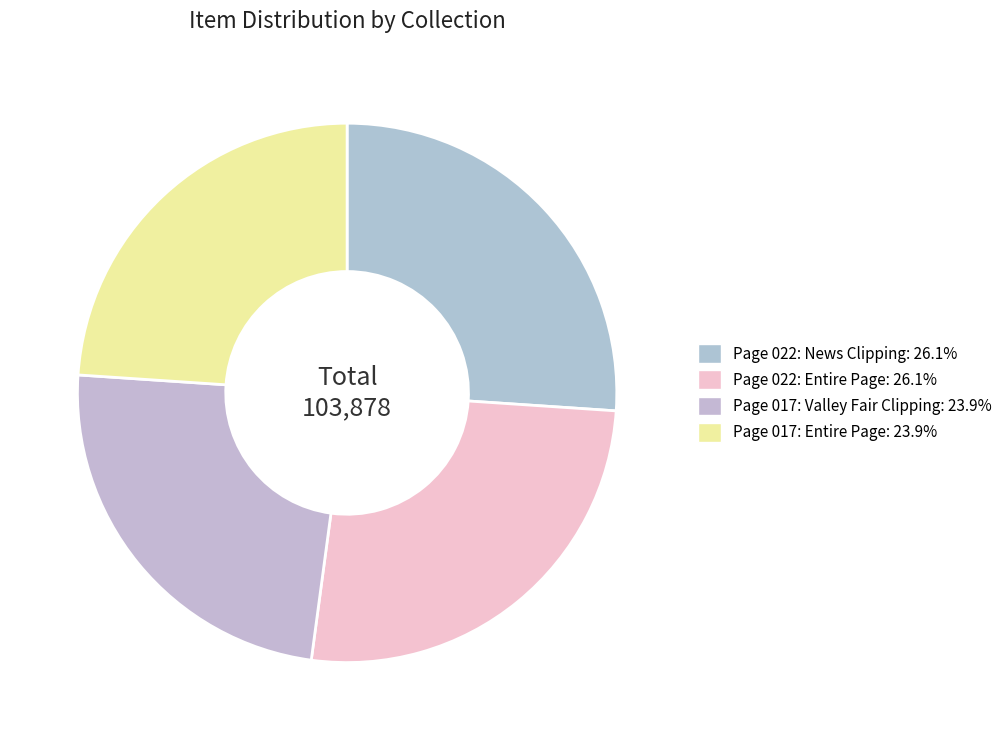

How many segments does this pie chart have?

4